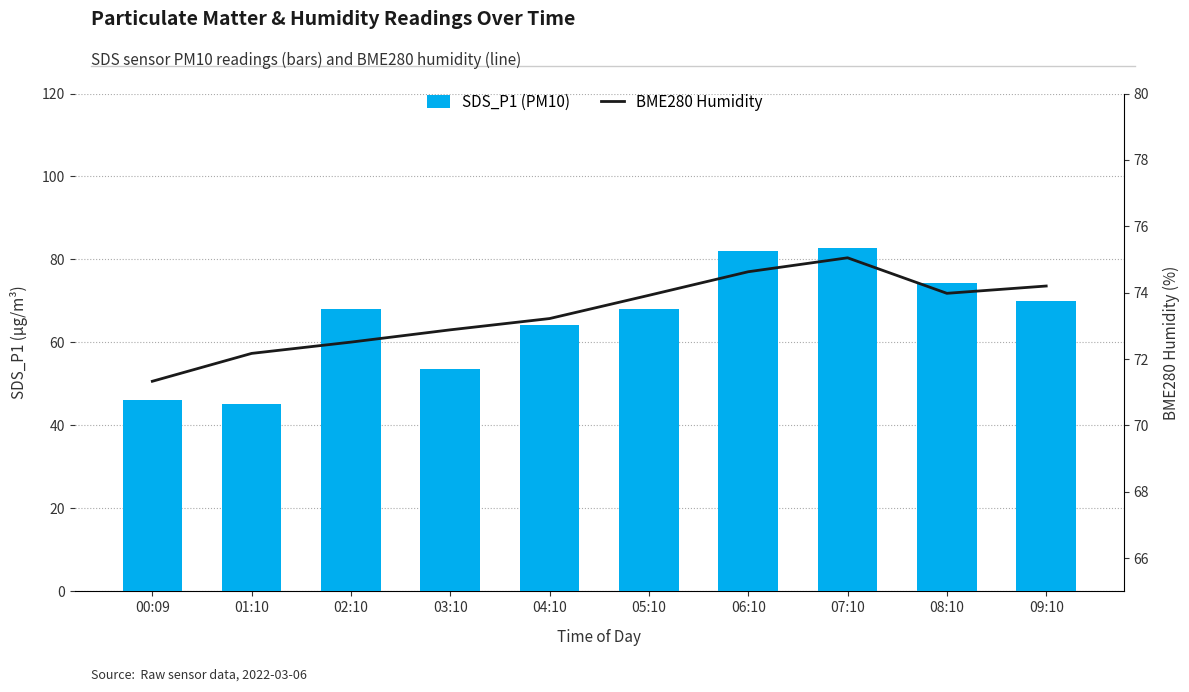

What is the spread (max minus min) of values at 08:10?

0.4